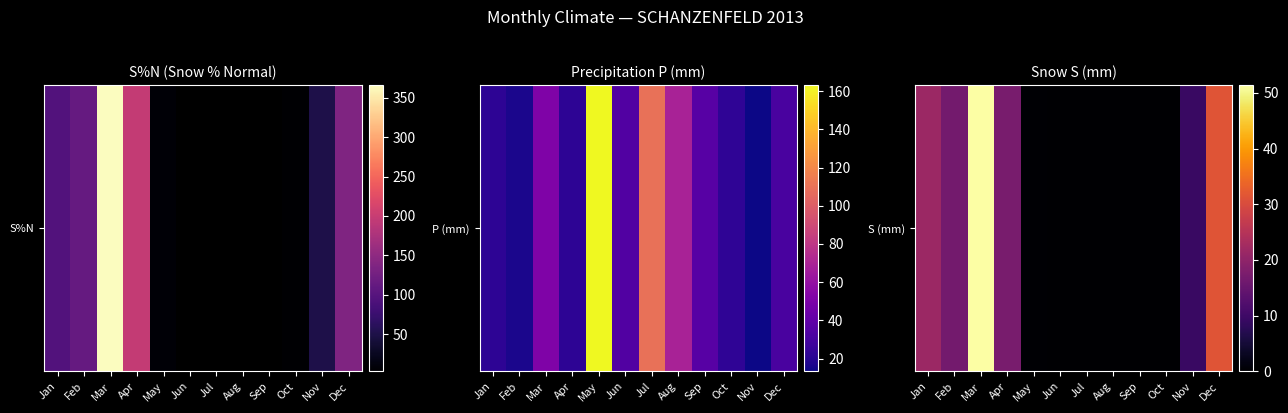

The chart shows a value of -32.0 at Sep. True or false?

False